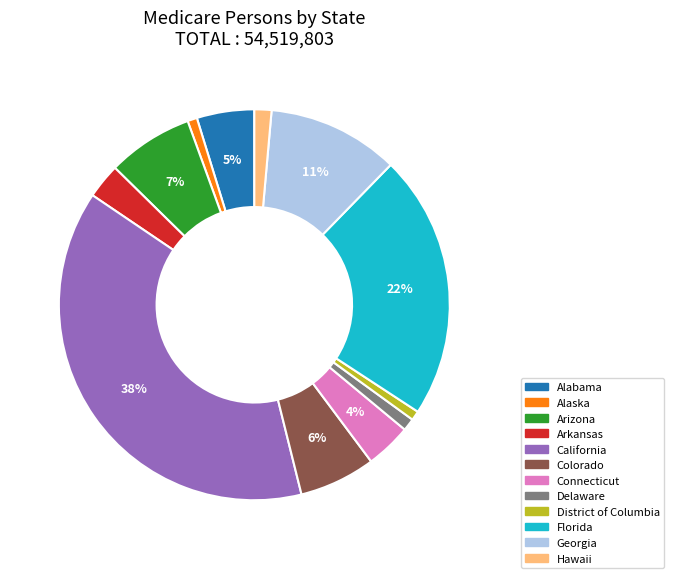

Is there a majority slice in this chart?

No